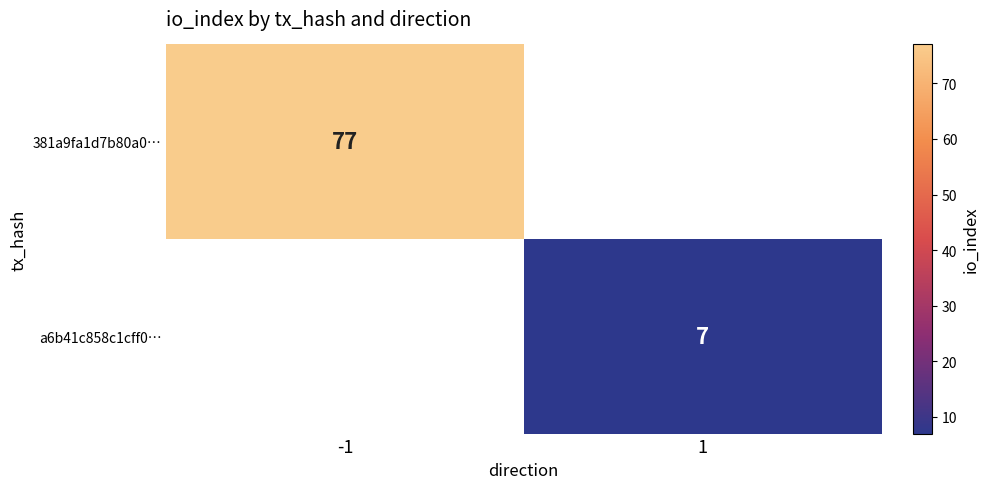

Is it true that 381a9fa1d7b80a0… equals 123 at -1?

False